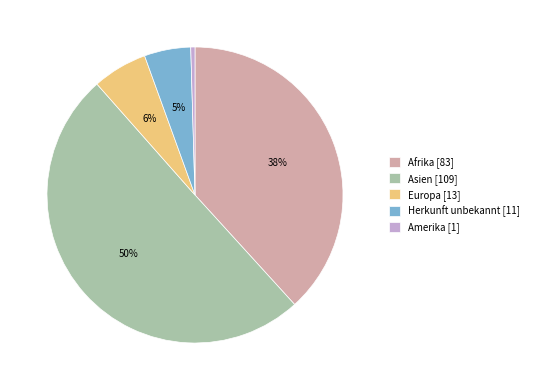

What is the ratio of the value at Herkunft unbekannt [11] to the value at Europa [13]?

0.8